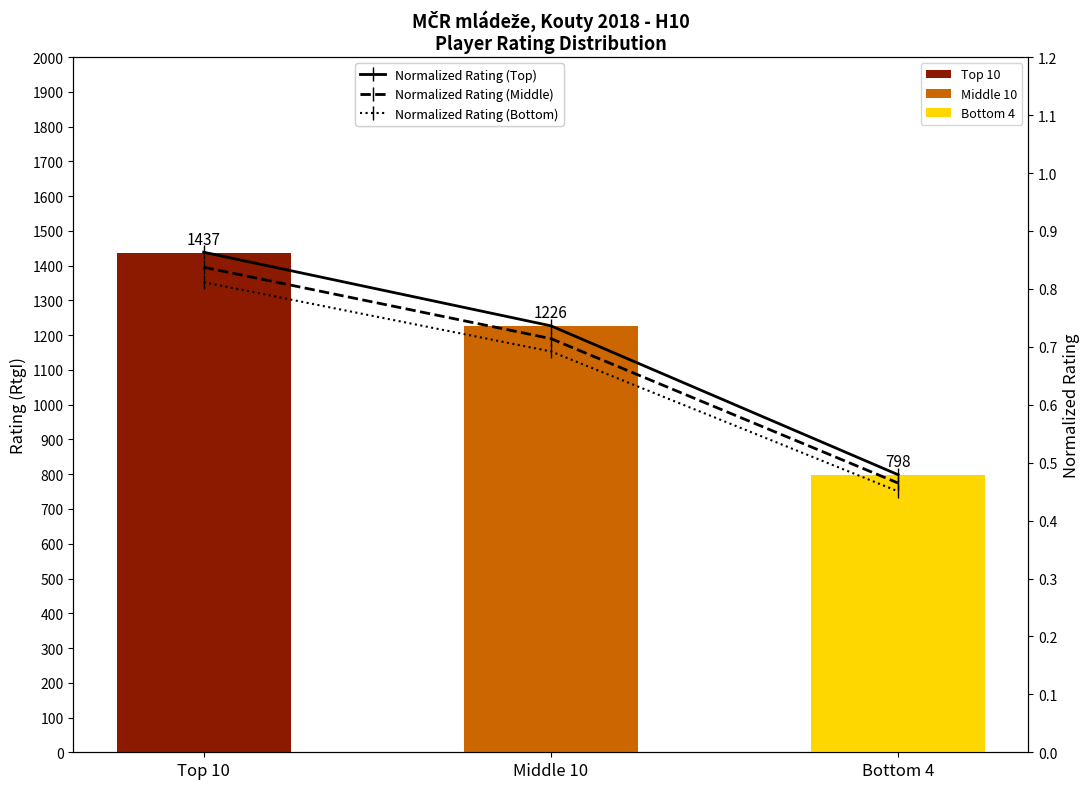

Reading left to right, extract all data points from this chart.

Normalized Rating (Top): 0.9	0.7	0.5
Normalized Rating (Middle): 0.8	0.7	0.5
Normalized Rating (Bottom): 0.8	0.7	0.5